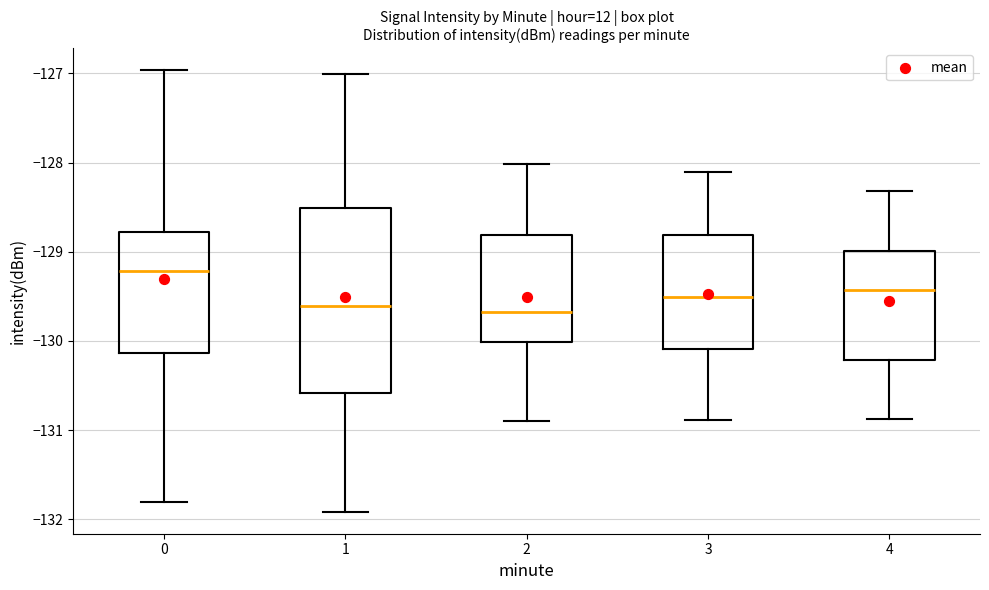

Which box's median line is the highest?

0